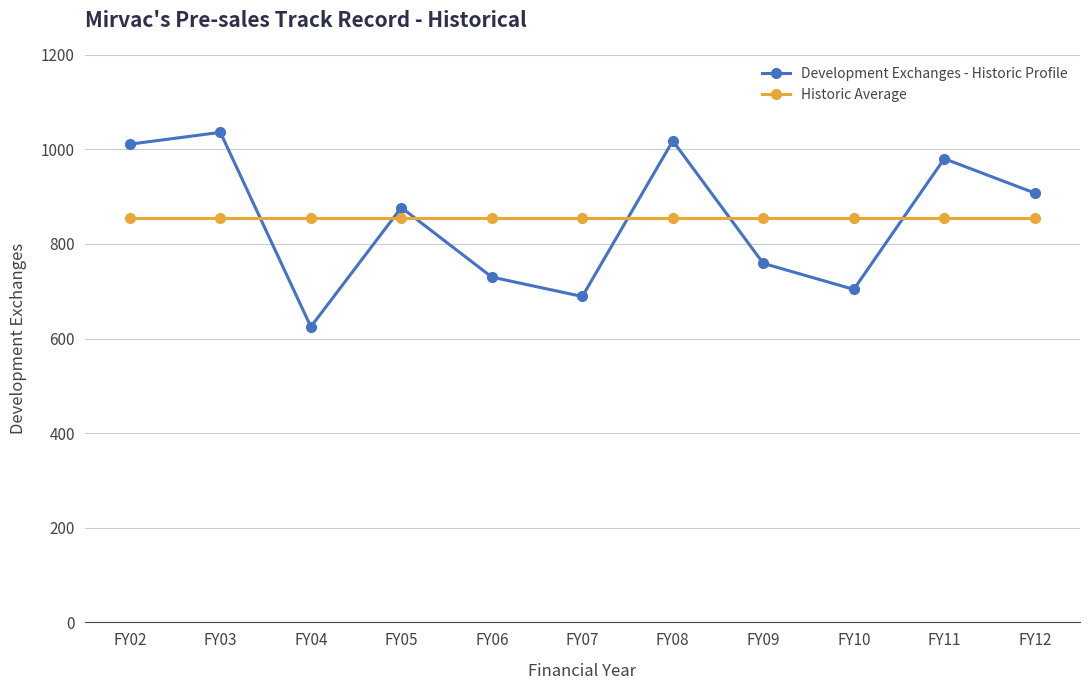

How many interior local peaks does the Development Exchanges - Historic Profile series have?

4